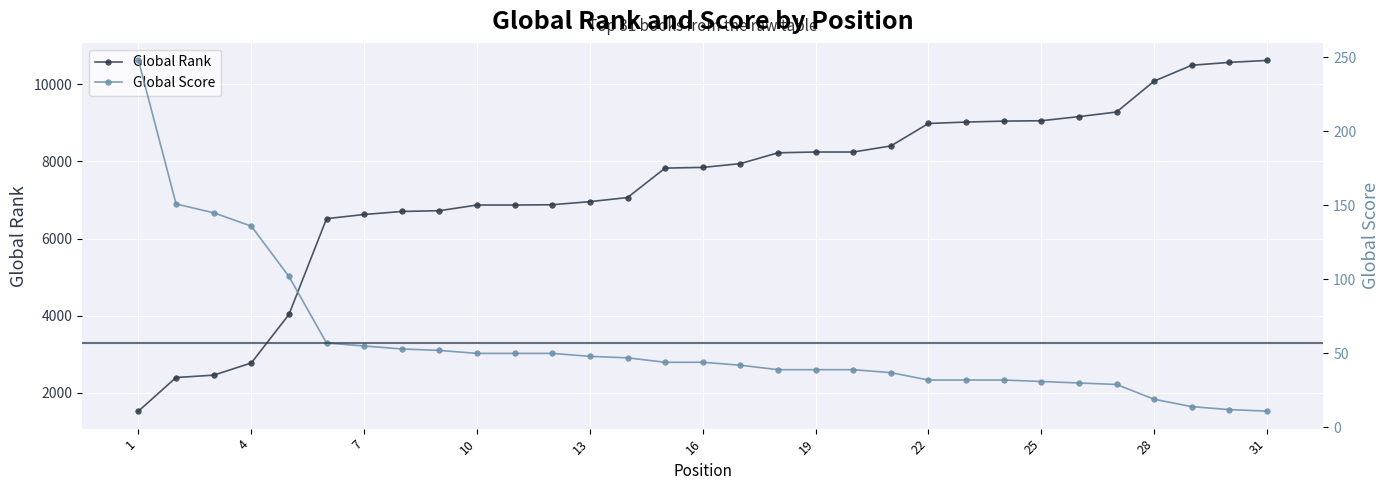

What is the sum of all Global Score values?

1770